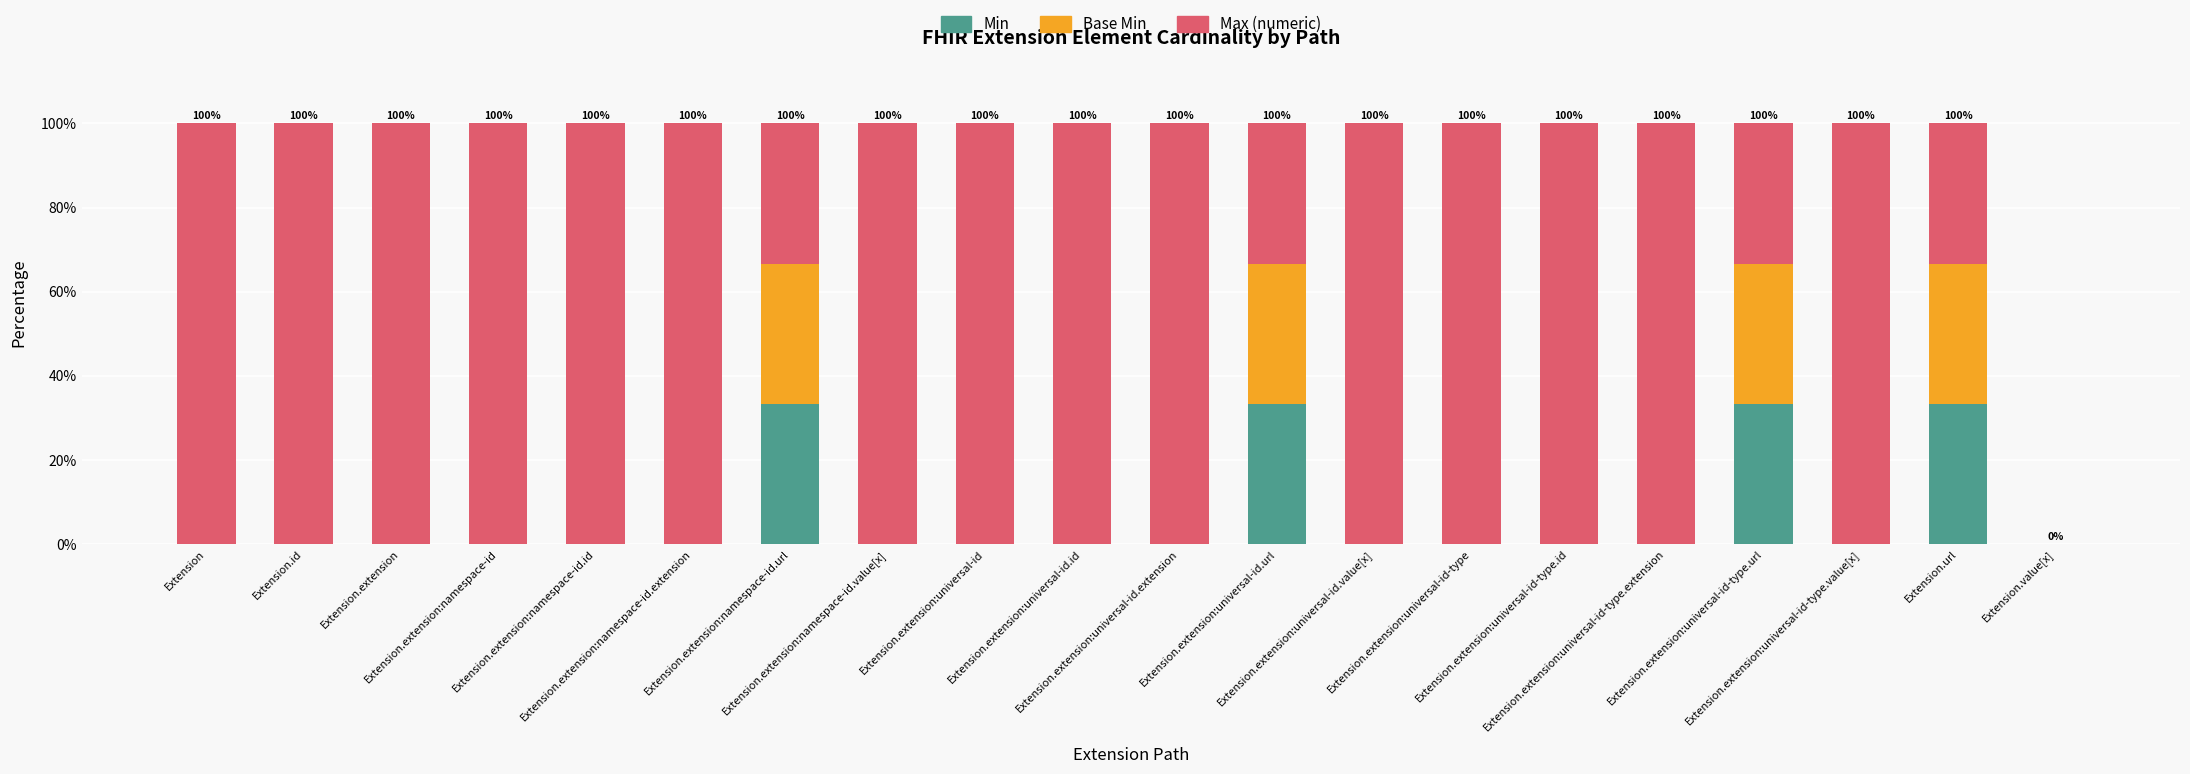

What is the sum of all Min values?

133.3